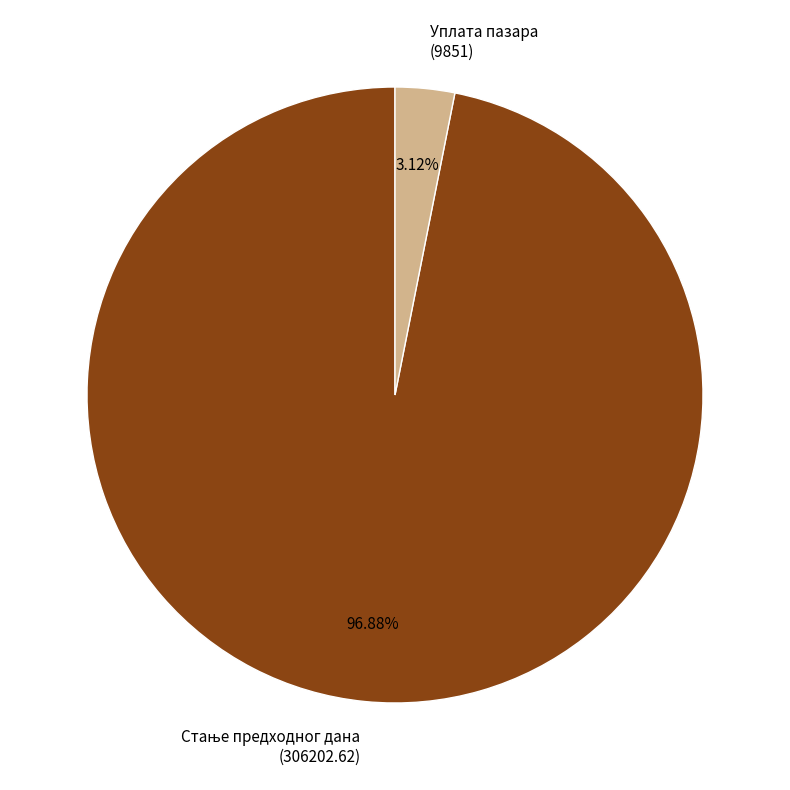

Does any single category account for the majority?

Yes